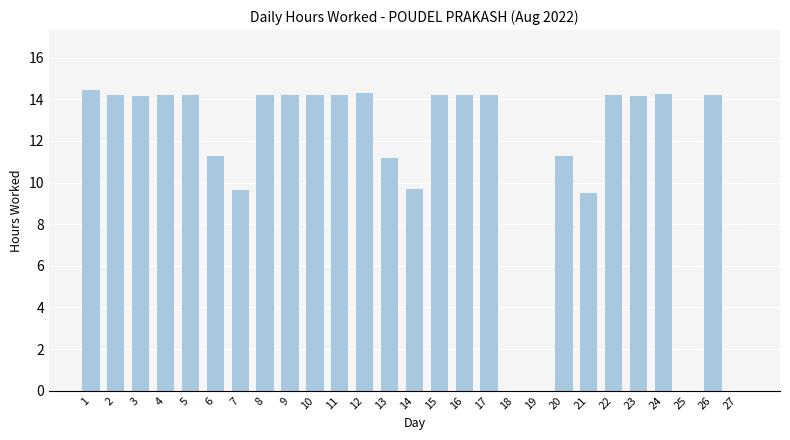

What is the sum of the values at 8 and 25?

14.2